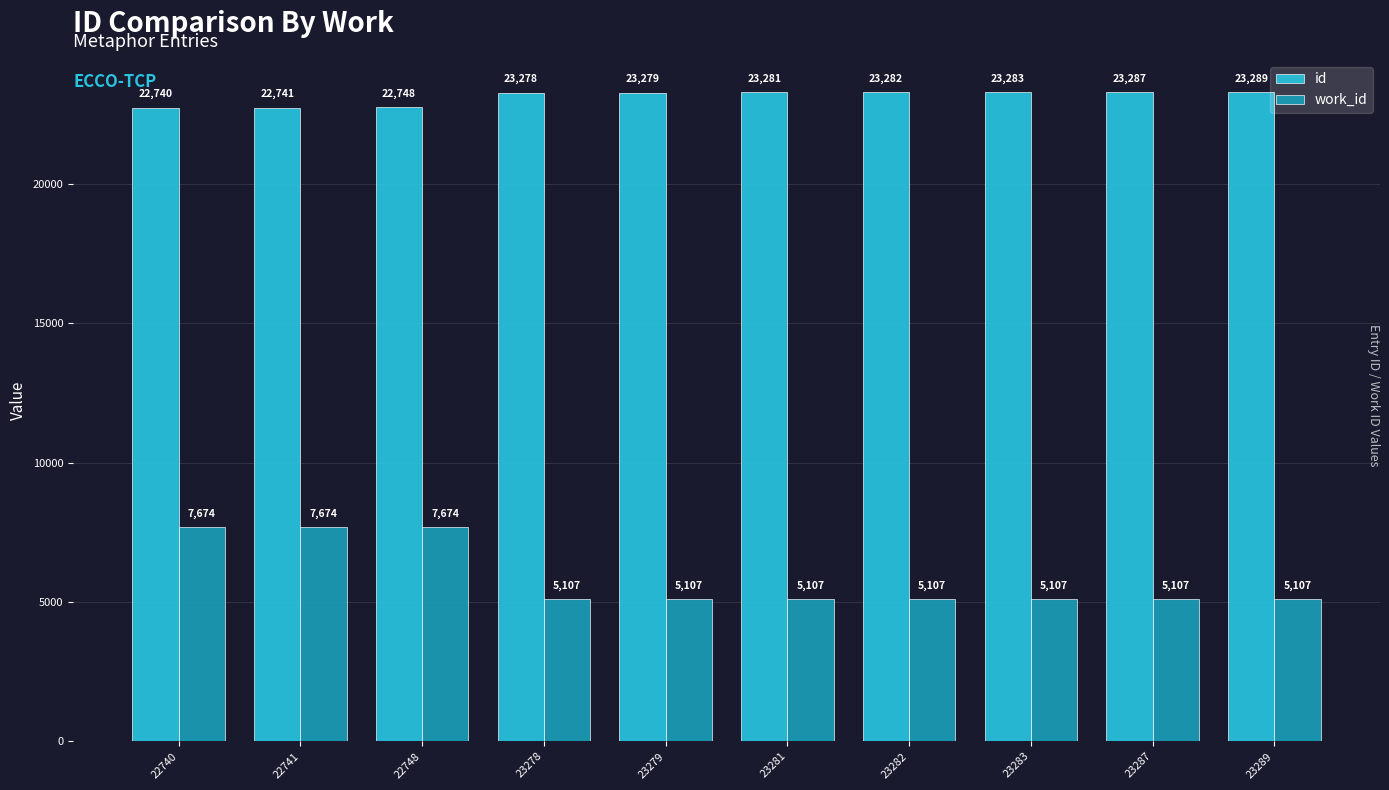

Between 23282 and 23289, which series saw the biggest shift?

id